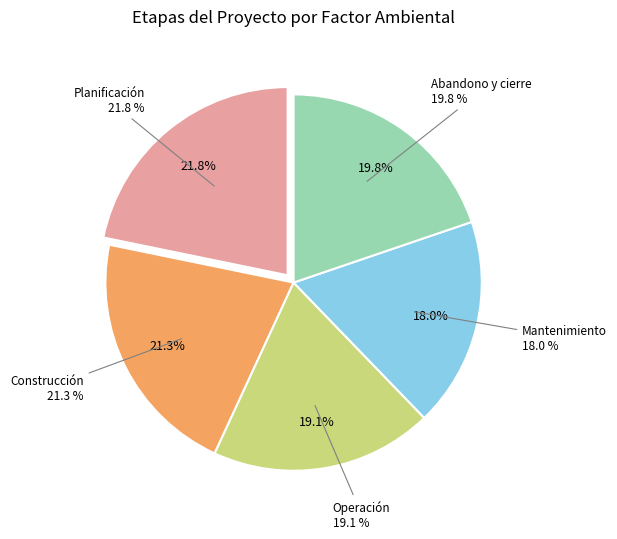

Is Planificación the majority of the pie?

No